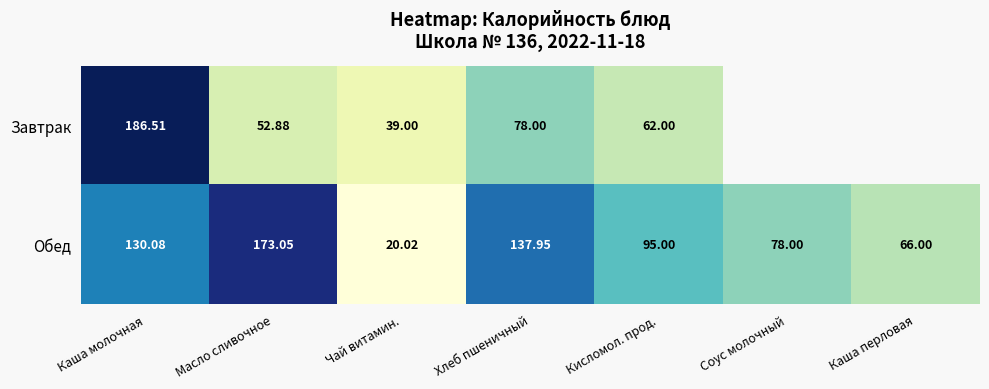

Is the value of Обед at Масло сливочное greater than the value of Завтрак at Каша молочная?

No